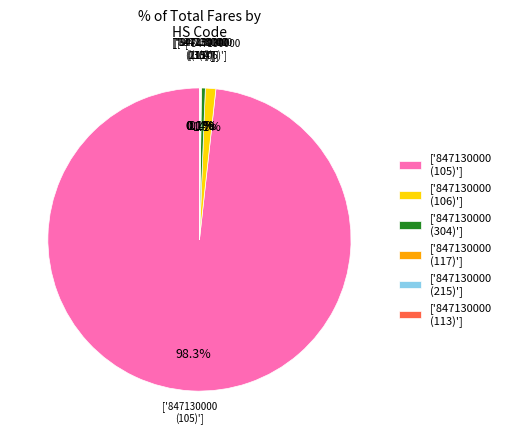

What portion of the pie excludes ['847130000 (106)']?

98.9%